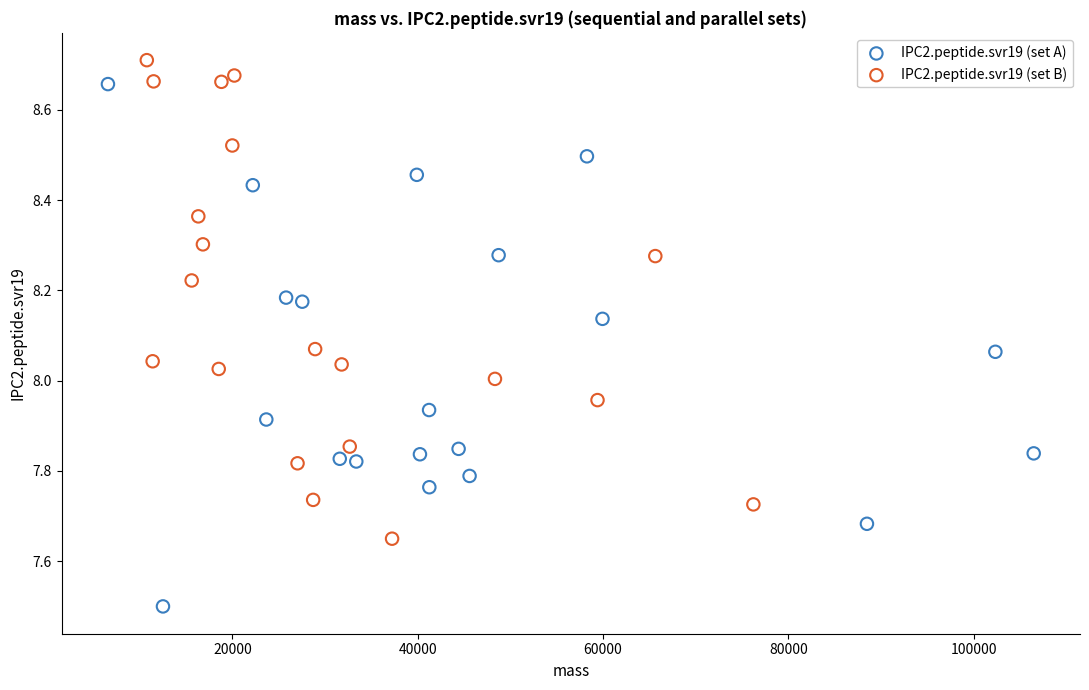

Which series has the largest Y range (max minus min)?

IPC2.peptide.svr19 (set A)